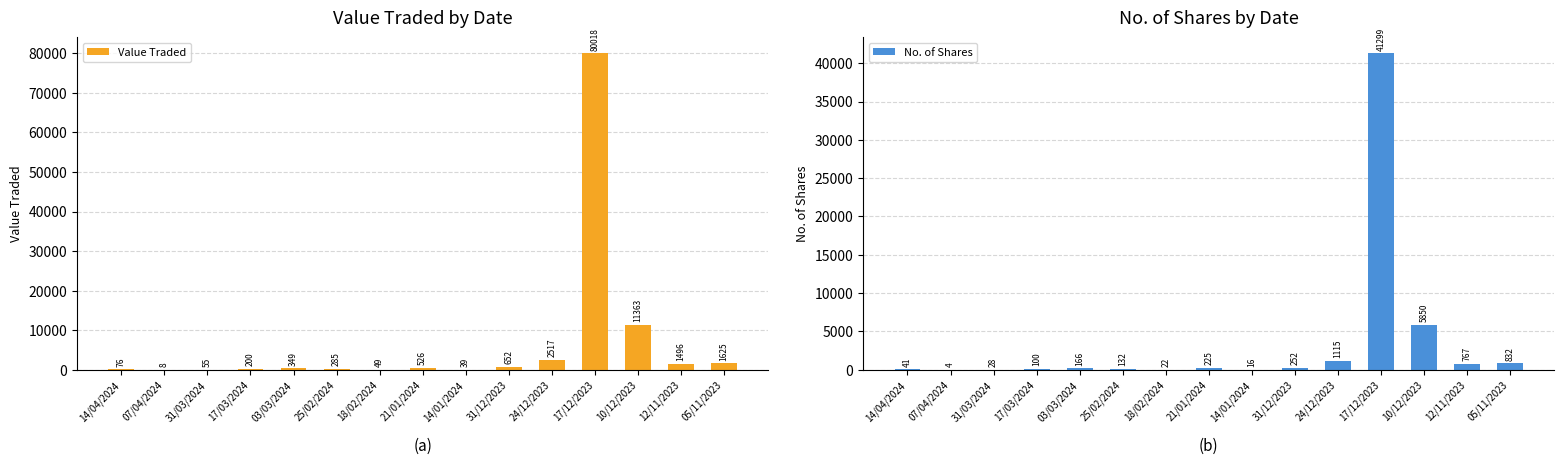

Rank the series by their average value, from highest to lowest.

Value Traded, No. of Shares